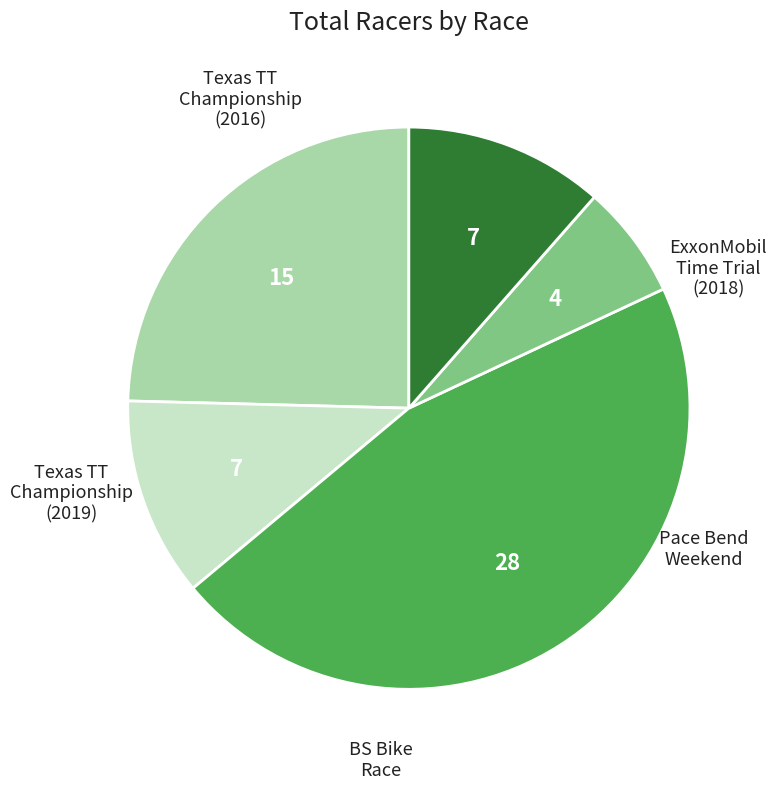

Is there any slice that represents more than half of the pie?

No